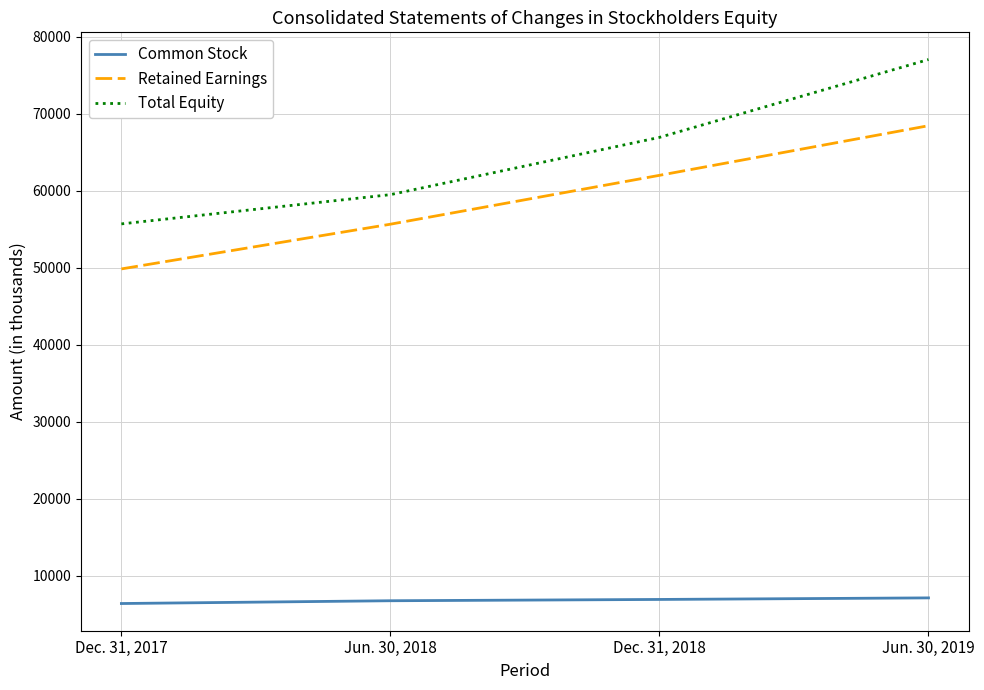

What are all the series names shown in the legend?

Common Stock, Retained Earnings, Total Equity